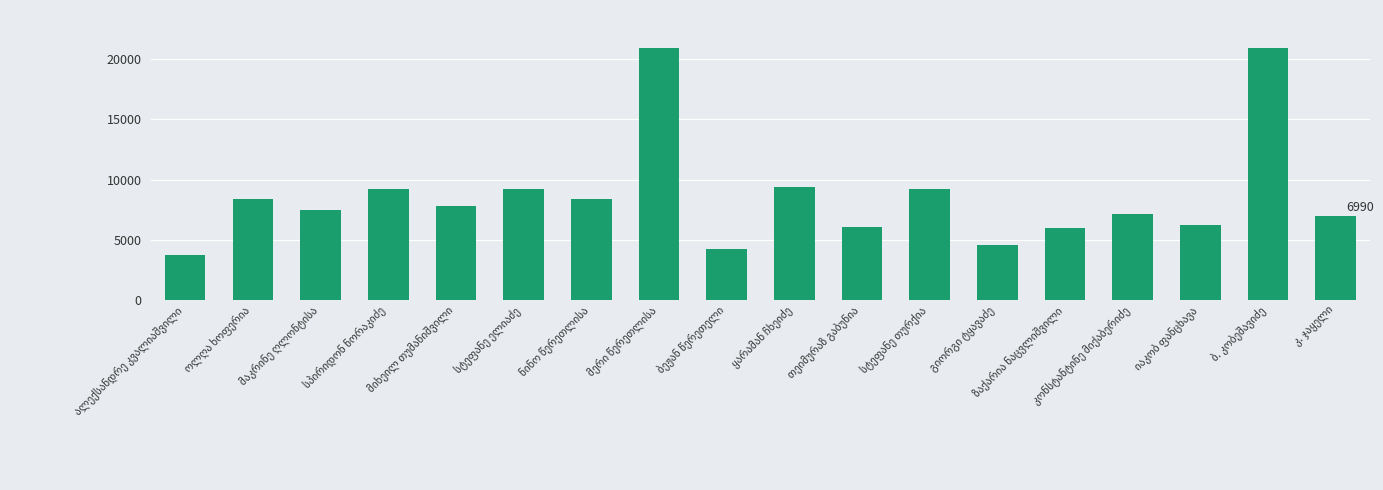

What is the average value?

8664